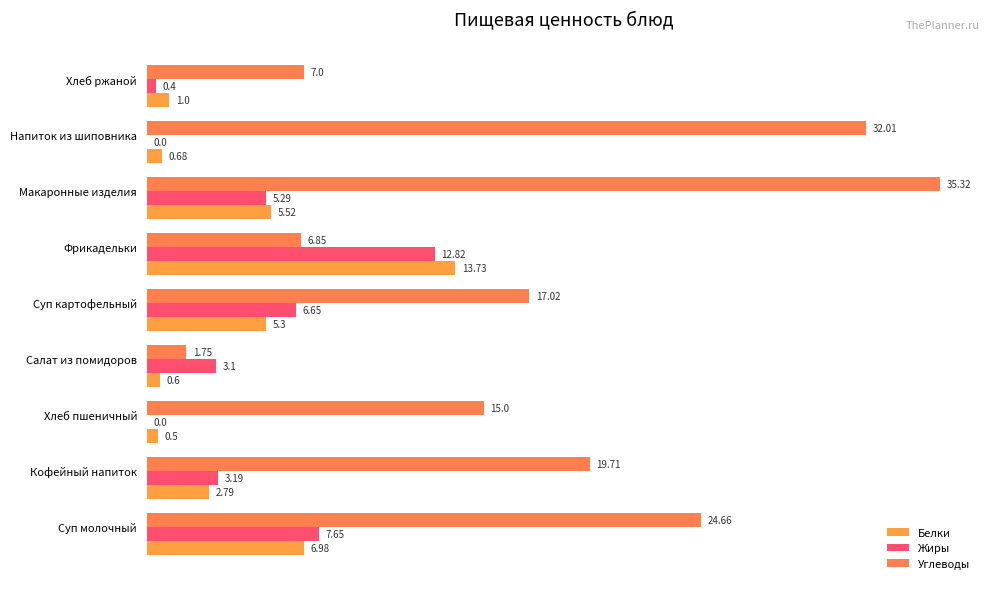

How many values in Жиры are above zero?

7